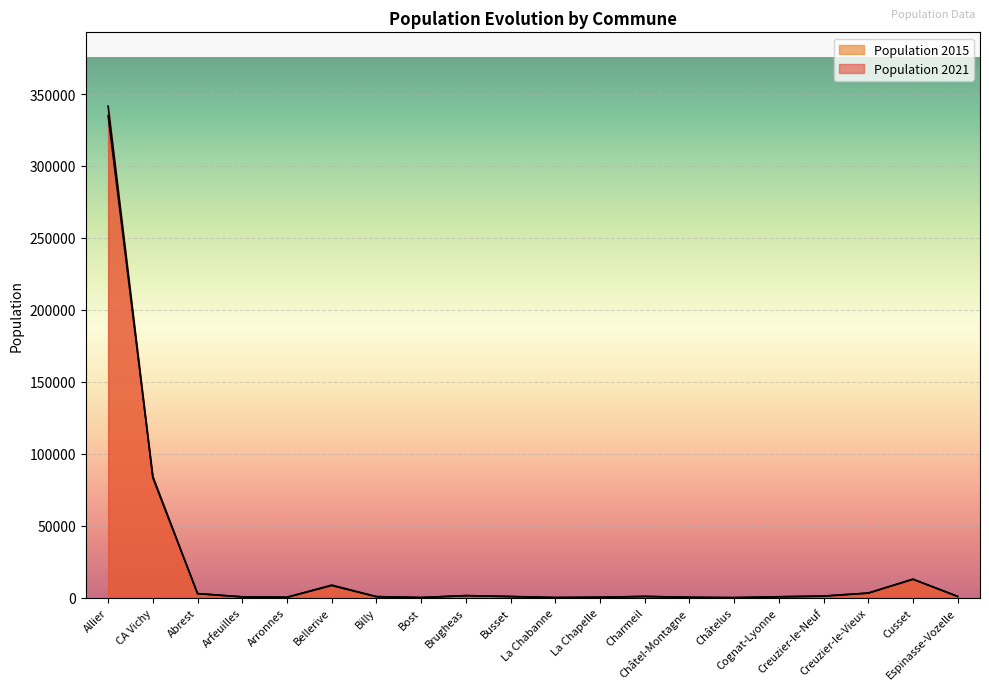

Reading left to right, list all the values displayed in this chart.

Population 2021: 334872	84216	2919	625	379	8855	810	180	1547	817	174	390	987	321	108	708	1230	3254	12909	974
Population 2015: 341613	83364	2904	673	375	8501	802	192	1462	932	191	375	913	363	115	716	1129	3299	12918	985